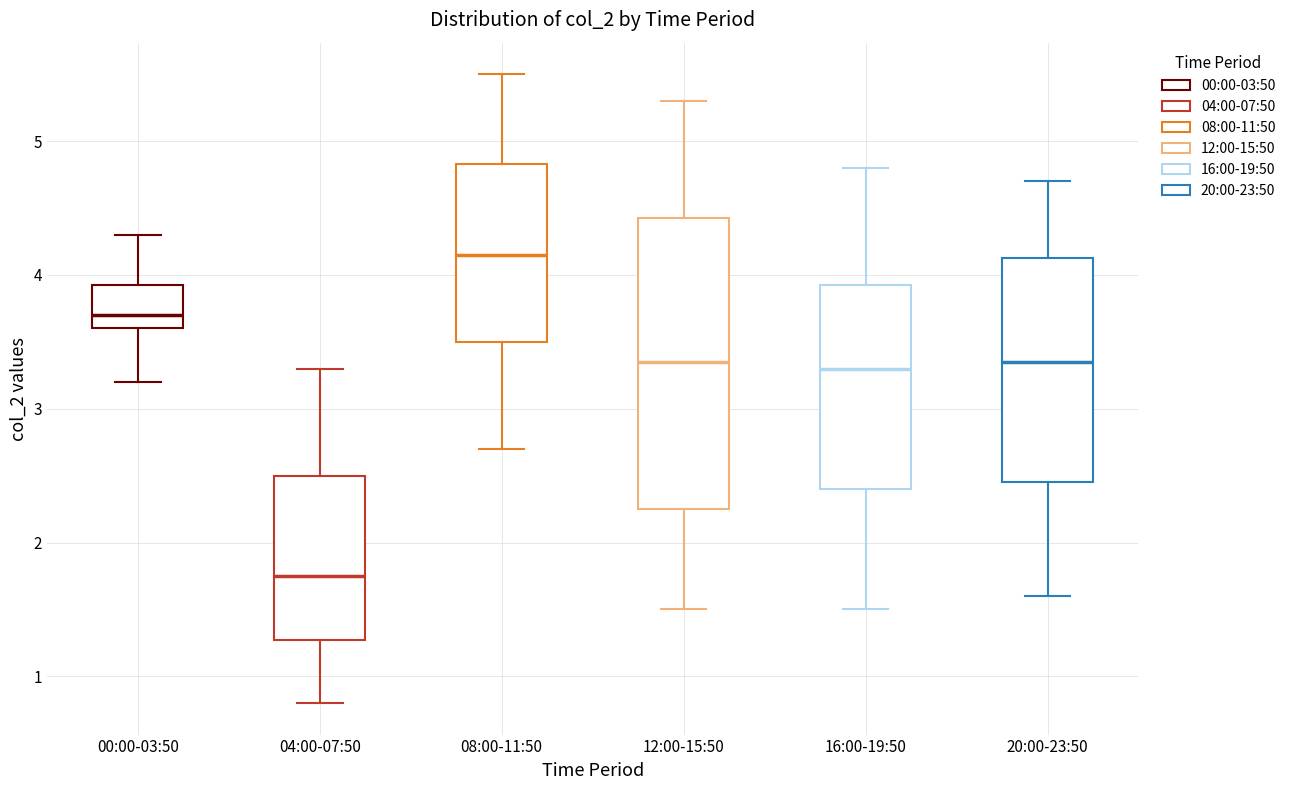

Which box's median line is the highest?

08:00-11:50